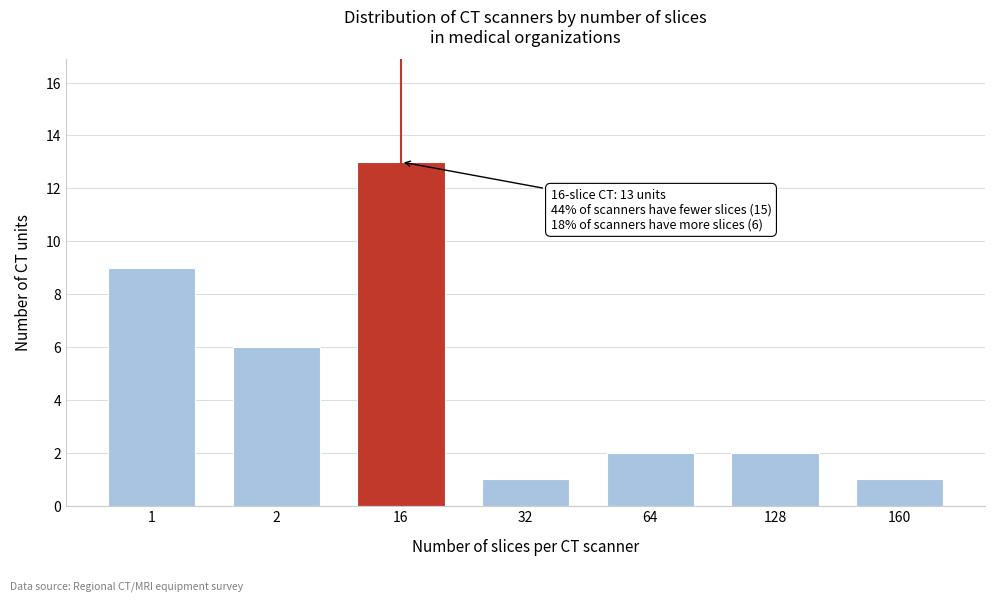

Reading left to right, transcribe all the data shown in this chart.

9	6	13	1	2	2	1